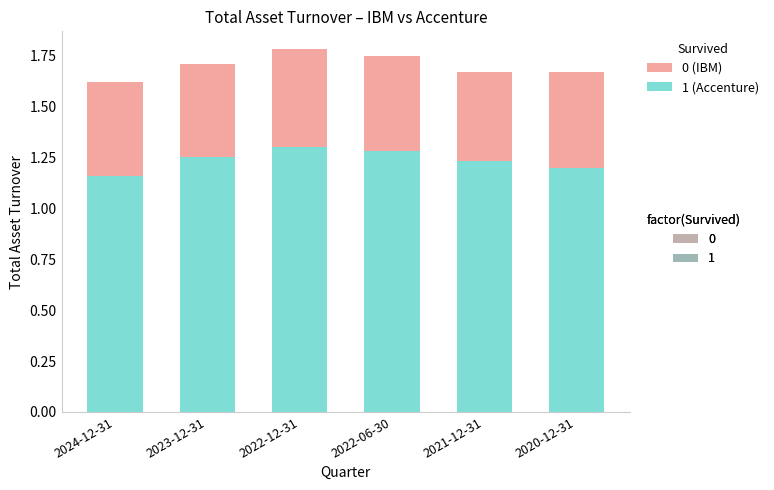

Are the bars grouped side by side (vs. stacked)?

No